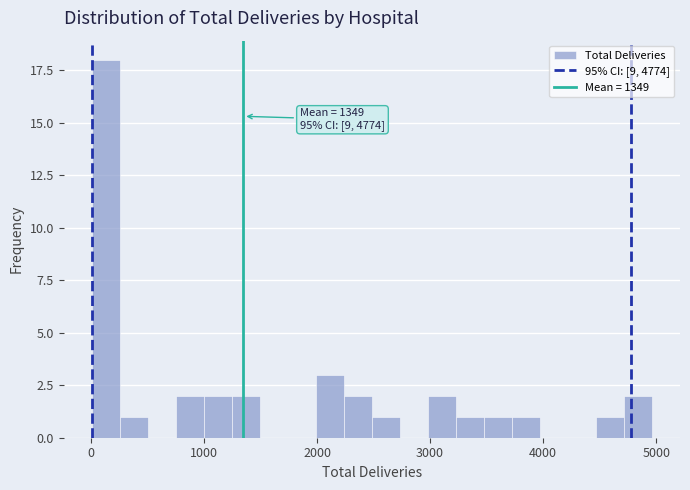

Around what value on the x-axis is the tallest bar? Give the approximate position of its centre, as read against the axis.

100